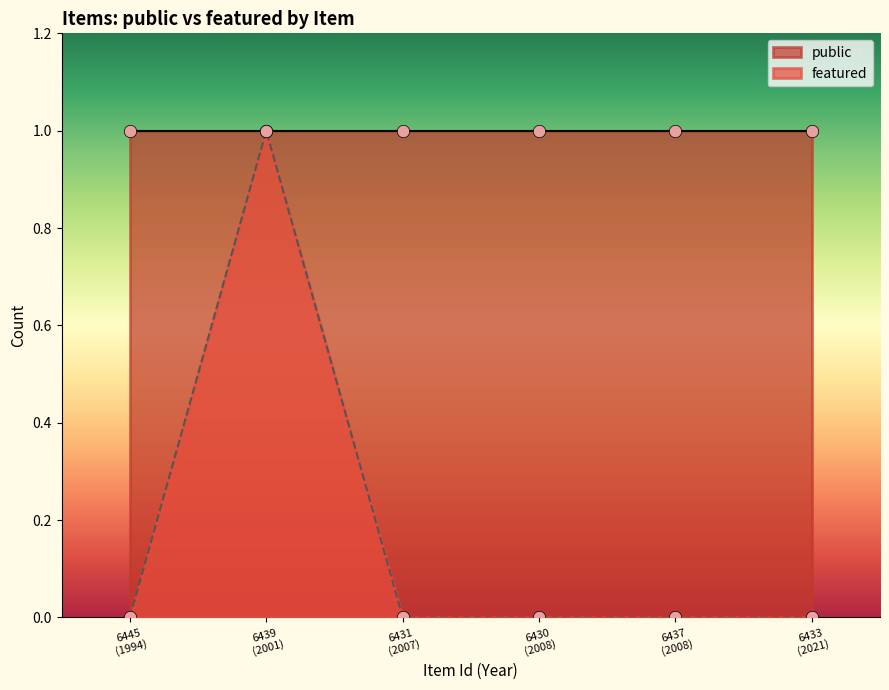

Is the value of public at 6431 greater than the value of featured at 6439?

No